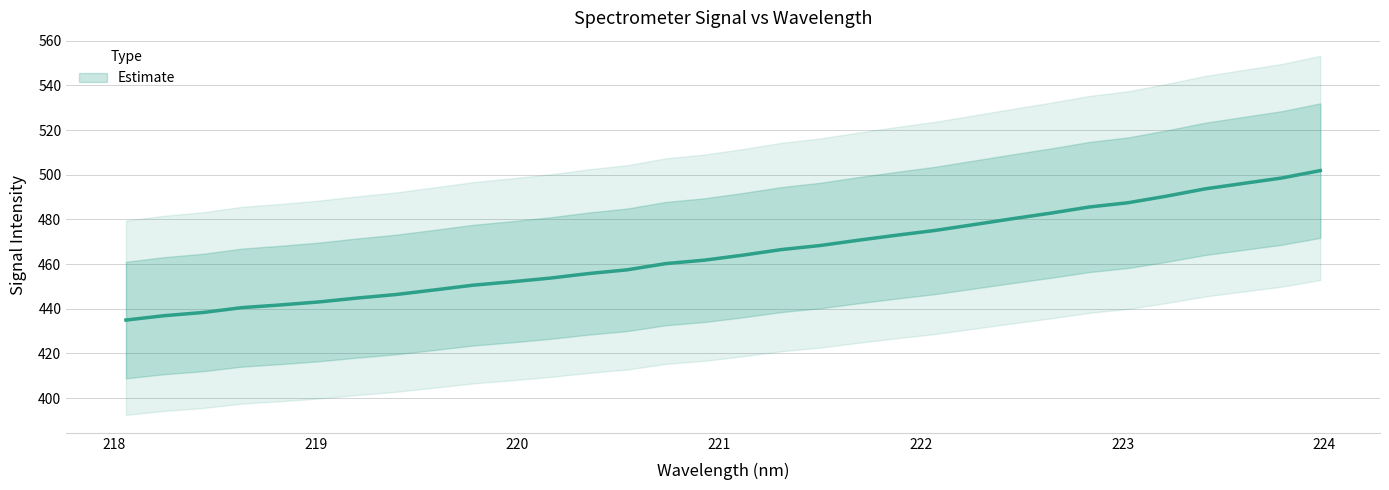

Reading left to right, extract all data points from this chart.

218.0596=434.9	218.2508=436.9	218.442=438.3	218.6332=440.5	218.8244=441.7	219.0156=443.1	219.2067=444.8	219.3979=446.4	219.589=448.4	219.7801=450.6	219.9712=452.1	220.1623=453.7	220.3533=455.8	220.5444=457.4	220.7354=460.2	220.9264=461.8	221.1174=464.0	221.3083=466.5	221.4993=468.3	221.6902=470.7	221.8812=473.0	222.0721=475.1	222.263=477.7	222.4538=480.3	222.6447=482.8	222.8355=485.6	223.0264=487.5	223.2172=490.4	223.408=493.7	223.5987=496.1	223.7895=498.6	223.9802=501.9